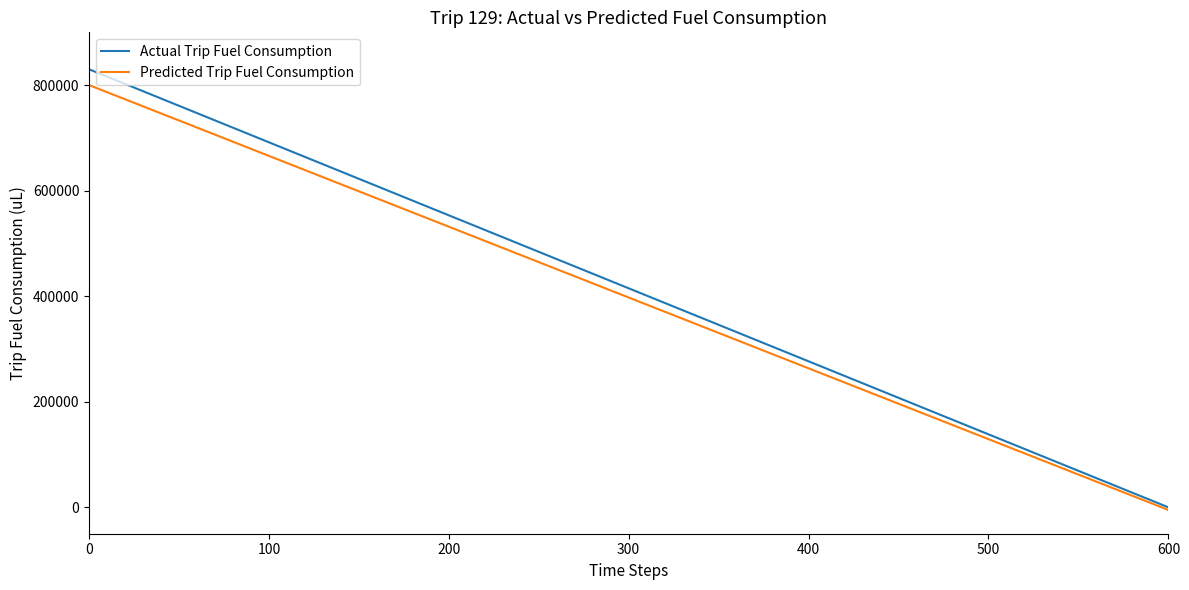

How many values in Predicted Trip Fuel Consumption are below zero?

1